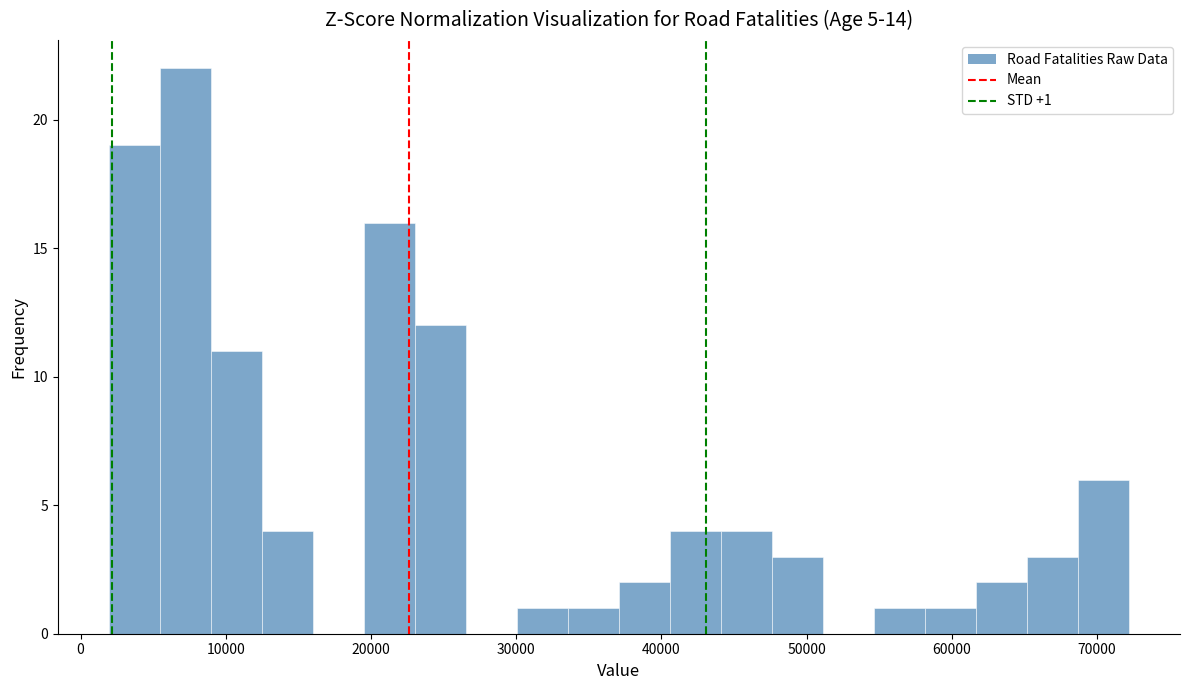

Read against the x-axis, roughly where is the centre of the tallest bar?

7000